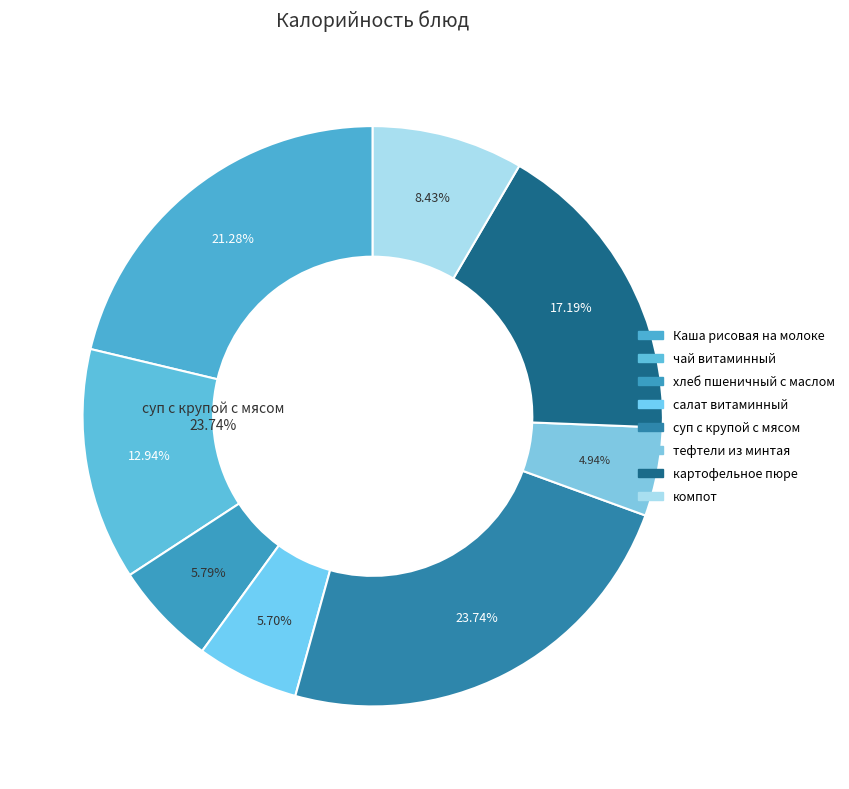

Combined, what portion of the pie is картофельное пюре and чай витаминный?

30.1%